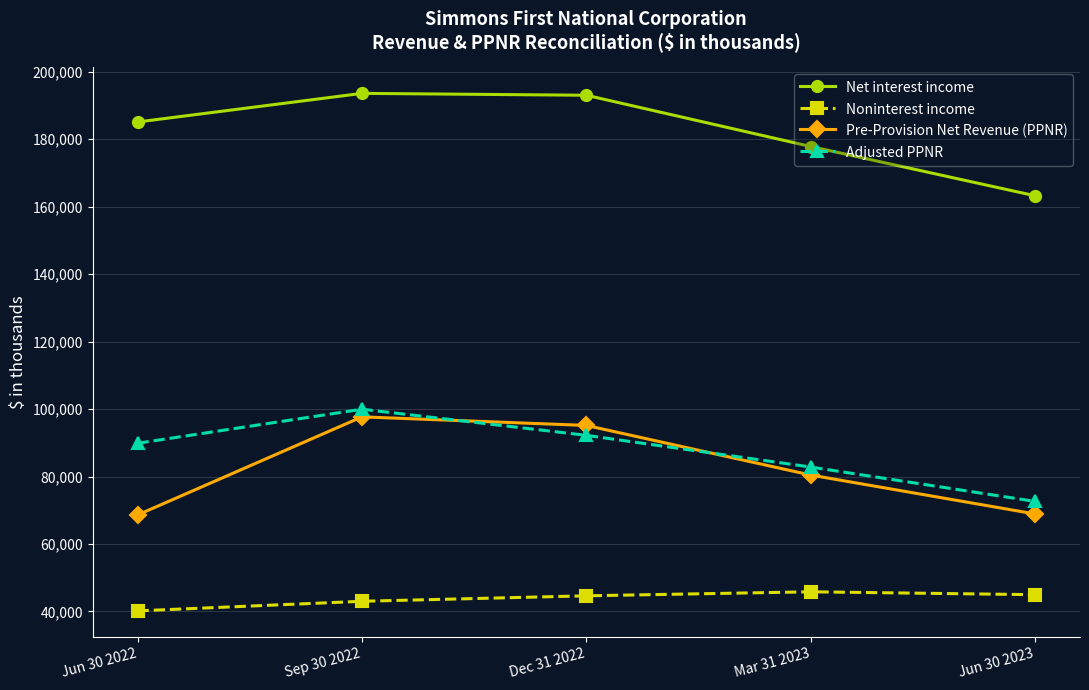

What is the total value across all series at Jun 30 2022?

383756